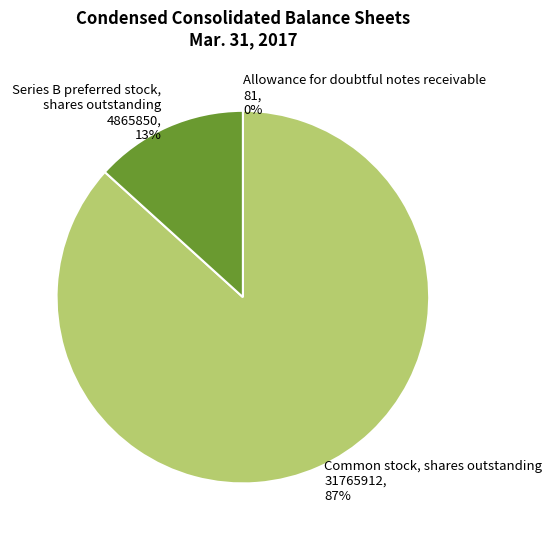

To the nearest percent, what is the average slice percentage?

33%